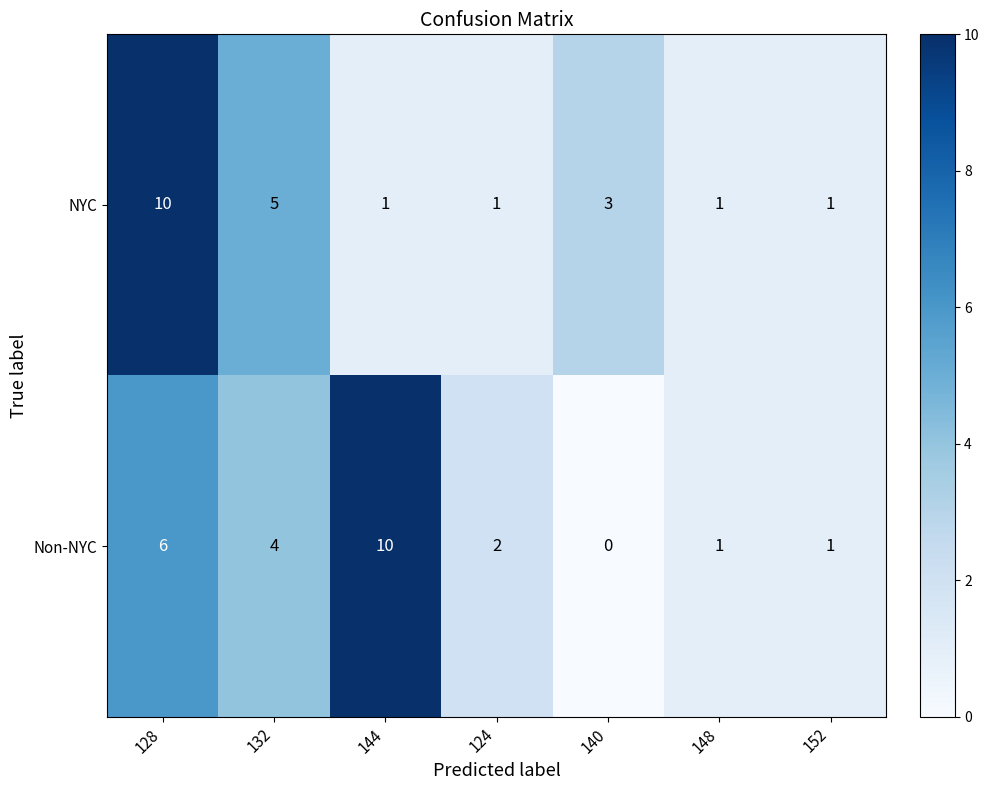

What is the sum of all Non-NYC values?

24